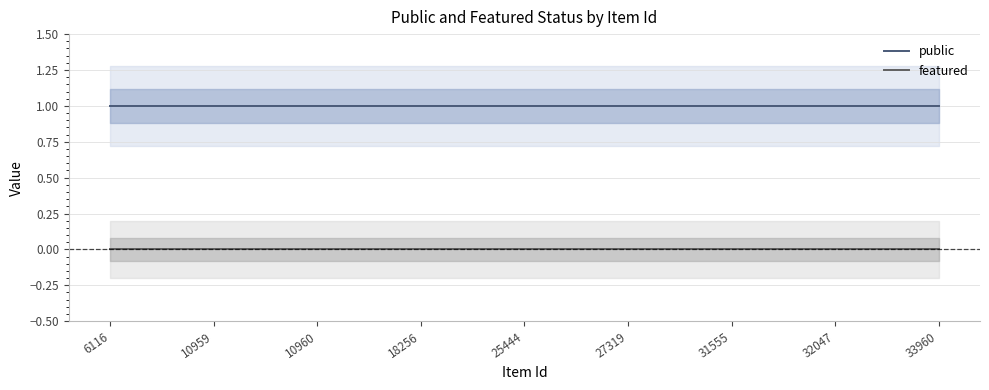

What is the greatest value displayed?

1